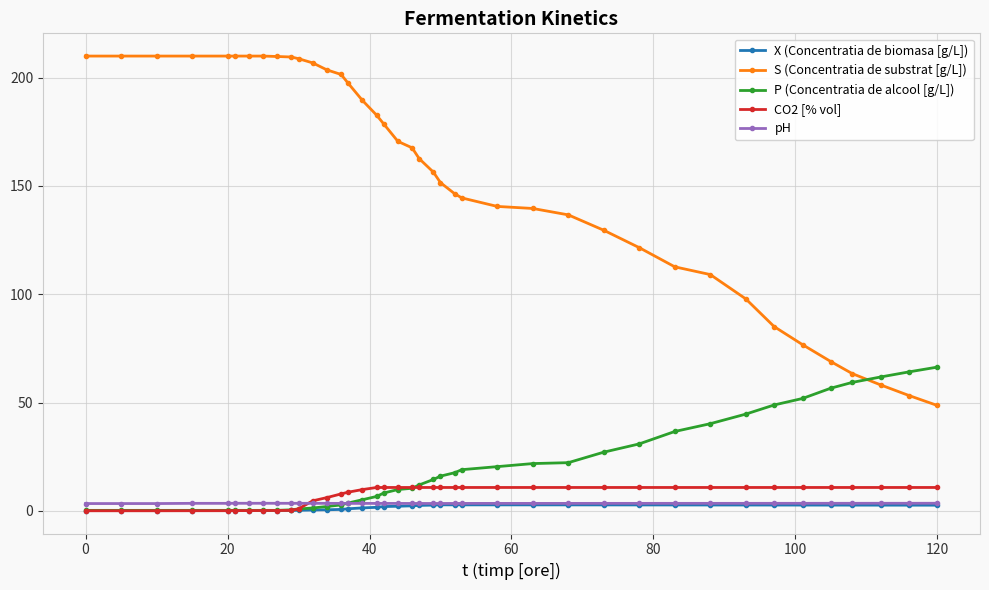

Count the number of data series in this chart.

5